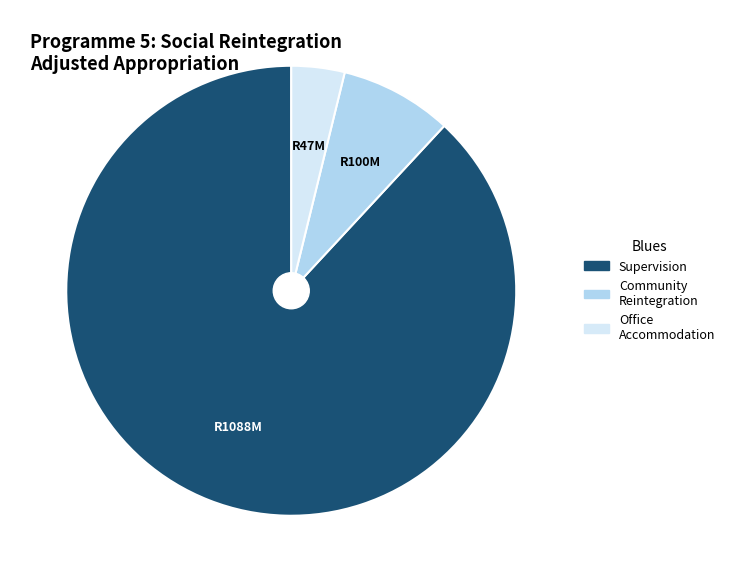

Does any single category account for the majority?

Yes